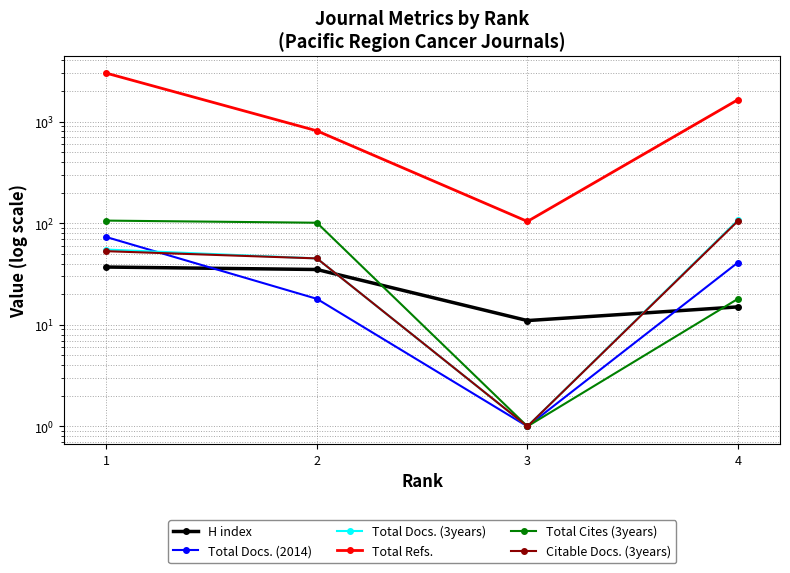

True or false: Total Docs. (3years) and Total Refs. cross at least once.

False